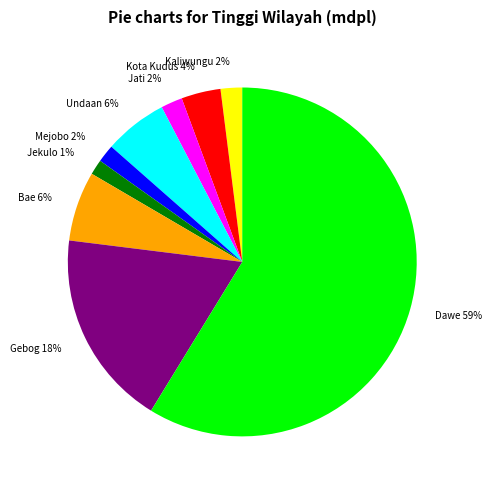

To the nearest percent, what is the average slice percentage?

11%